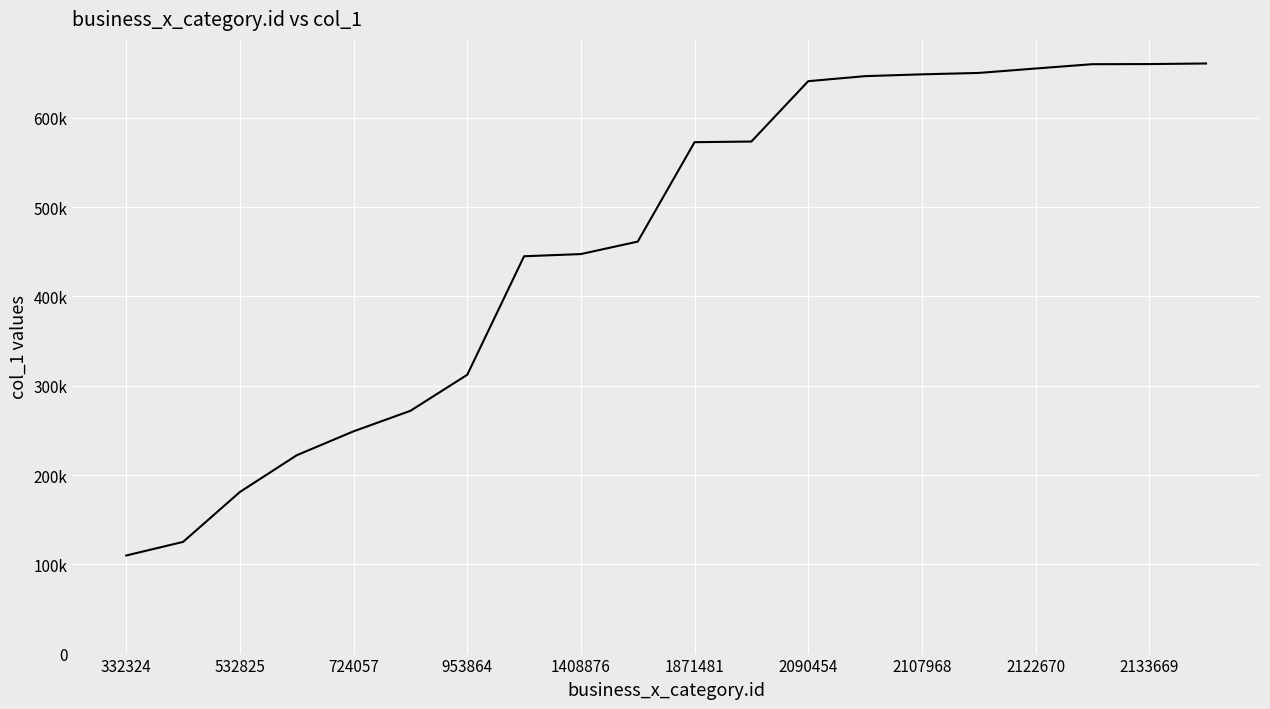

Is this an area chart (filled region under the line)?

No